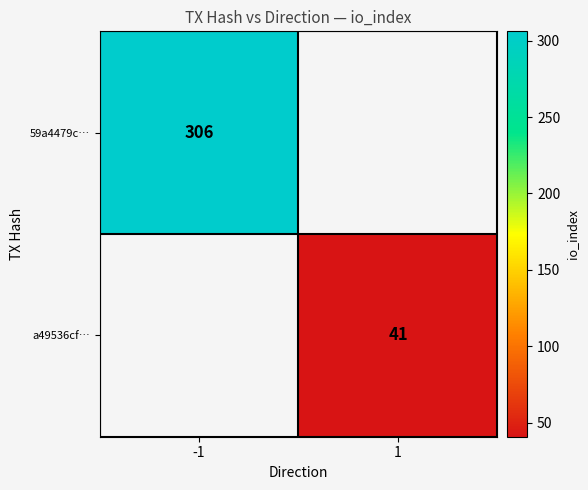

The 59a4479c… series shows 306 at -1. True or false?

True